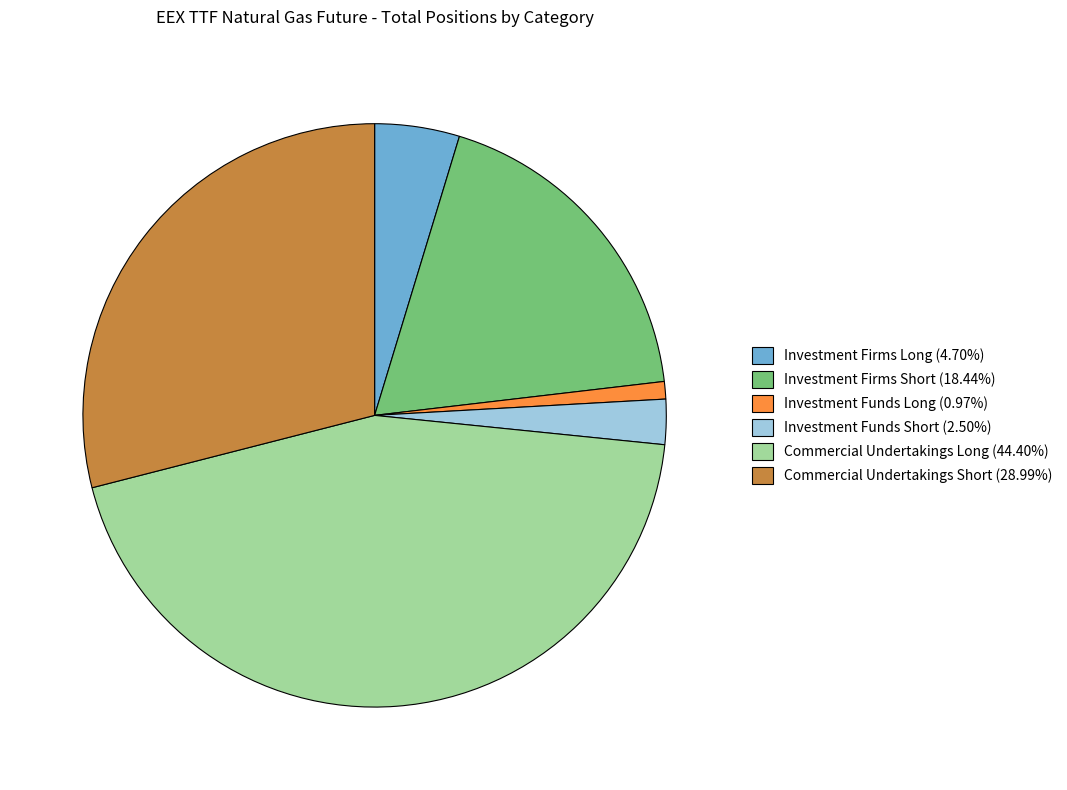

Between Investment Funds Short and Investment Firms Long, which is larger?

Investment Firms Long